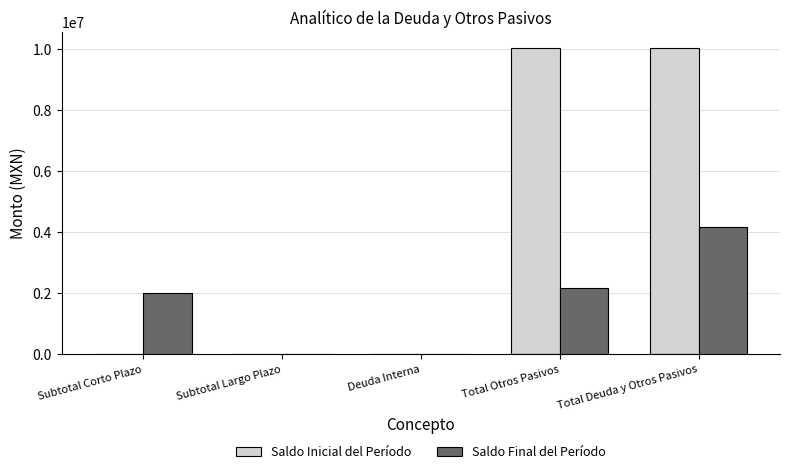

What is the maximum value for Saldo Inicial del Período?

10044517.3